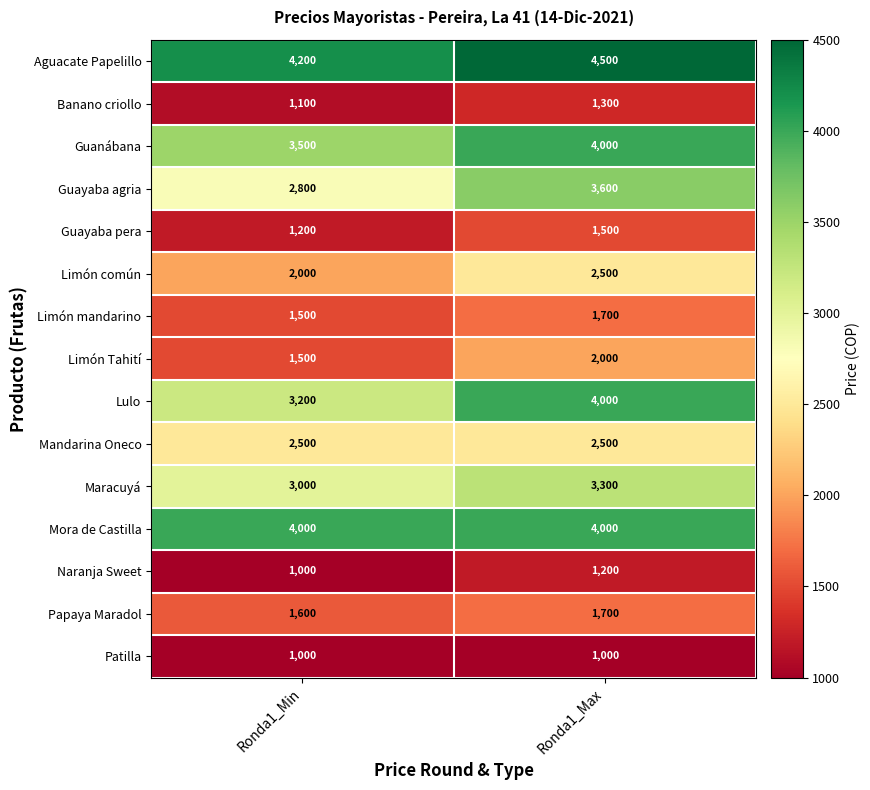

What is the difference between the highest and lowest values at Ronda1_Min?

3200